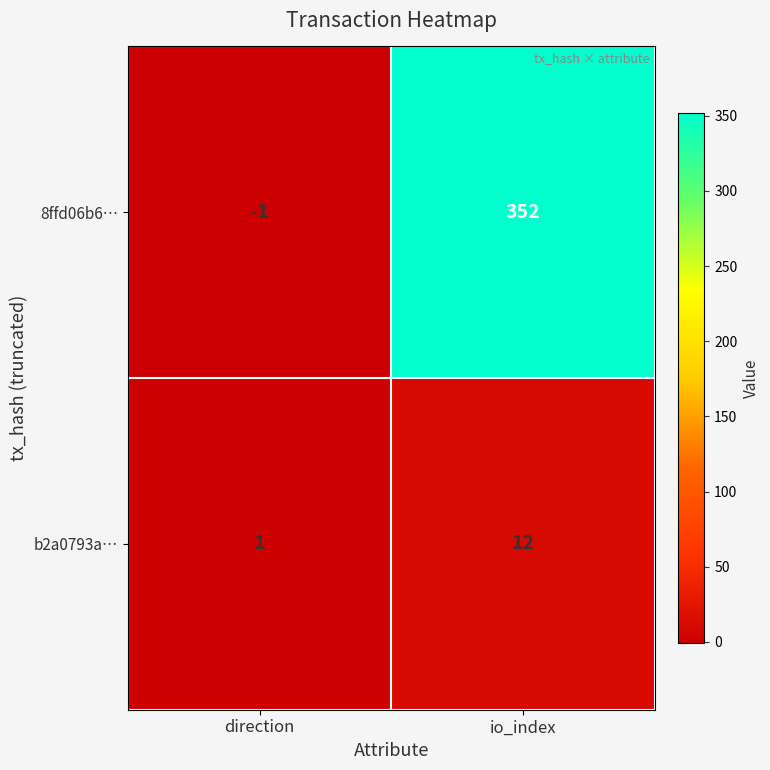

What is the greatest value displayed?

352